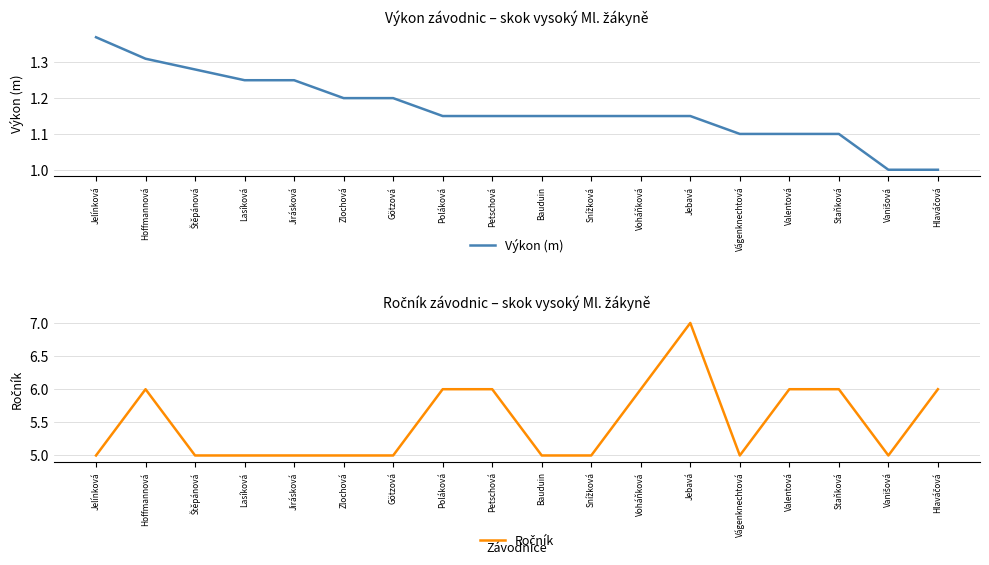

True or false: Výkon (m) and Ročník intersect in this chart.

False